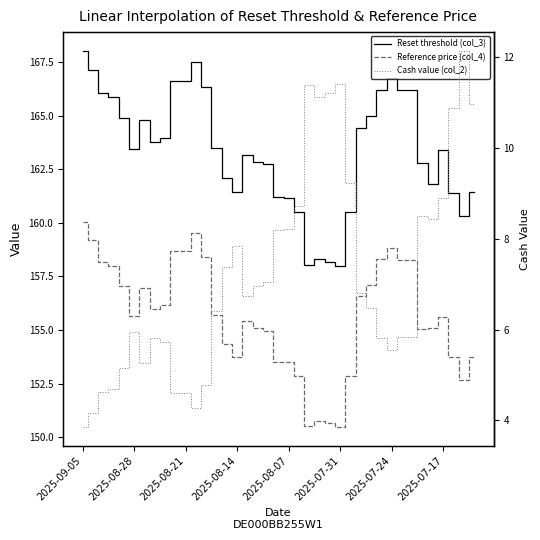

What is the difference between the highest and lowest values at 14?

154.7